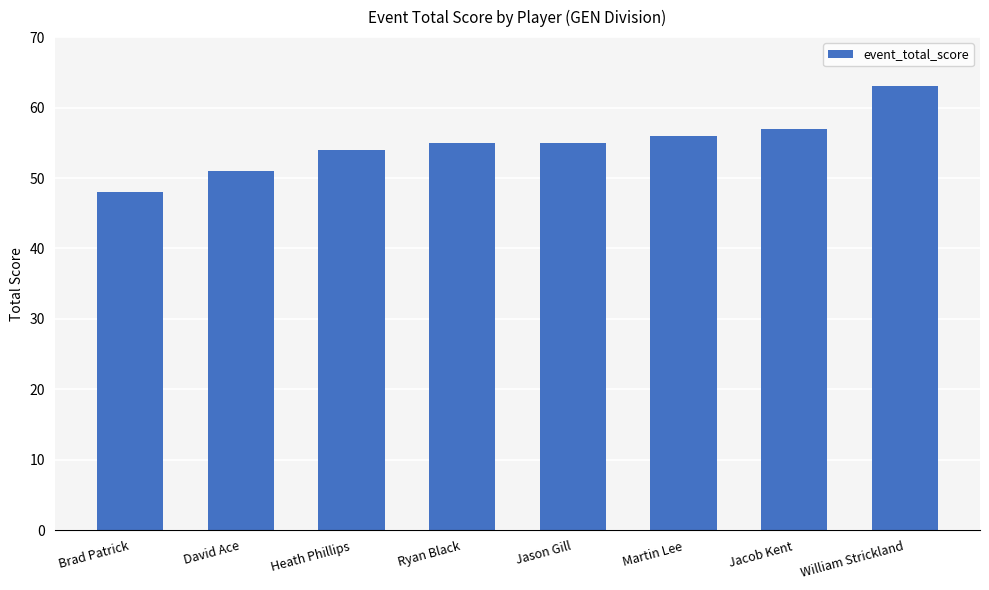

What is the maximum value shown in the chart?

63